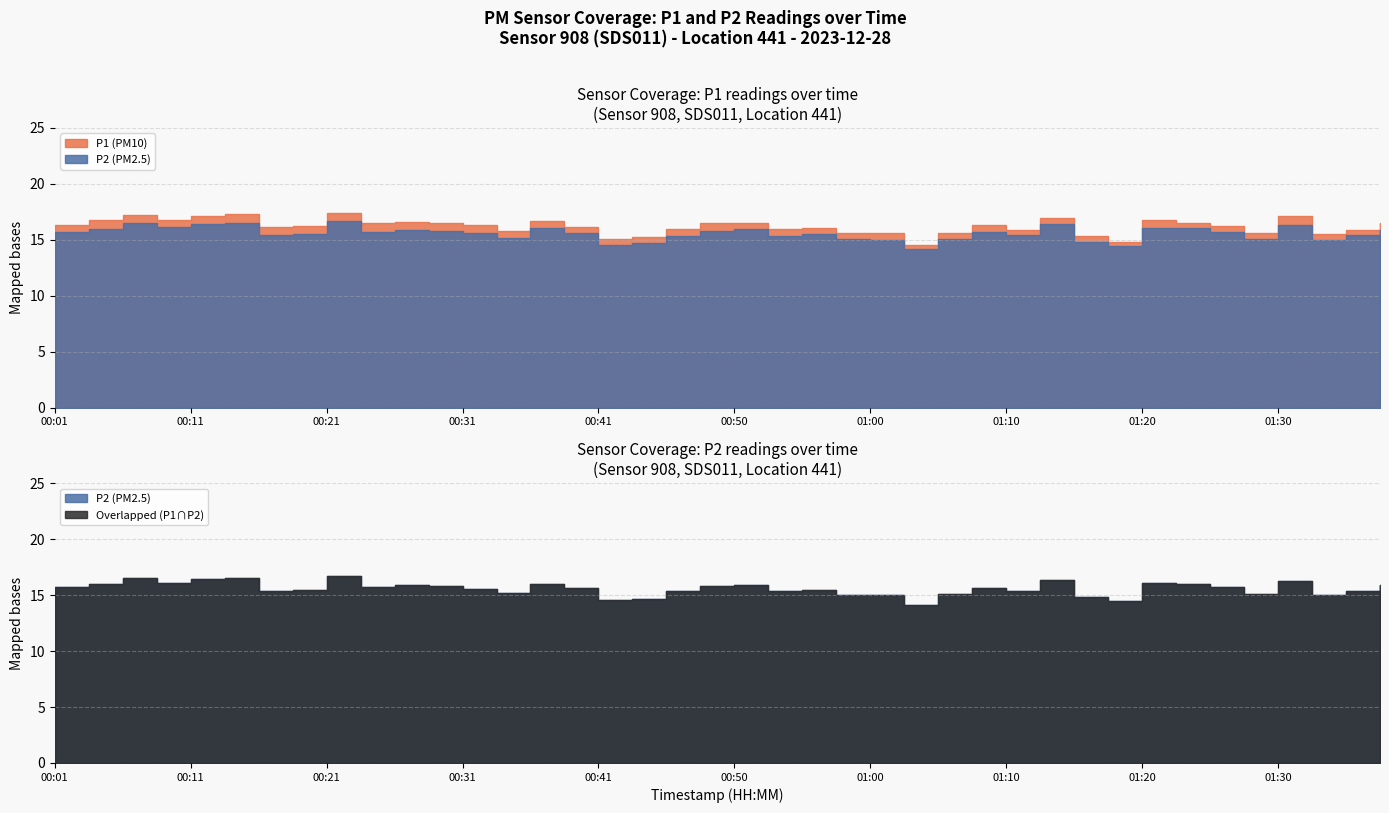

True or false: P2 and P1 intersect in this chart.

False